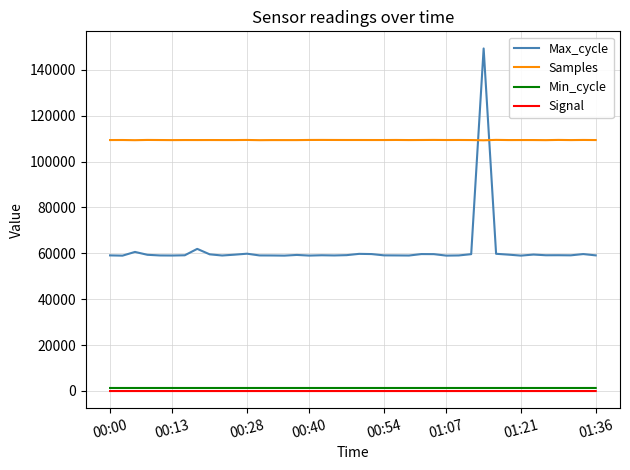

Which series has the largest total across all categories?

Samples